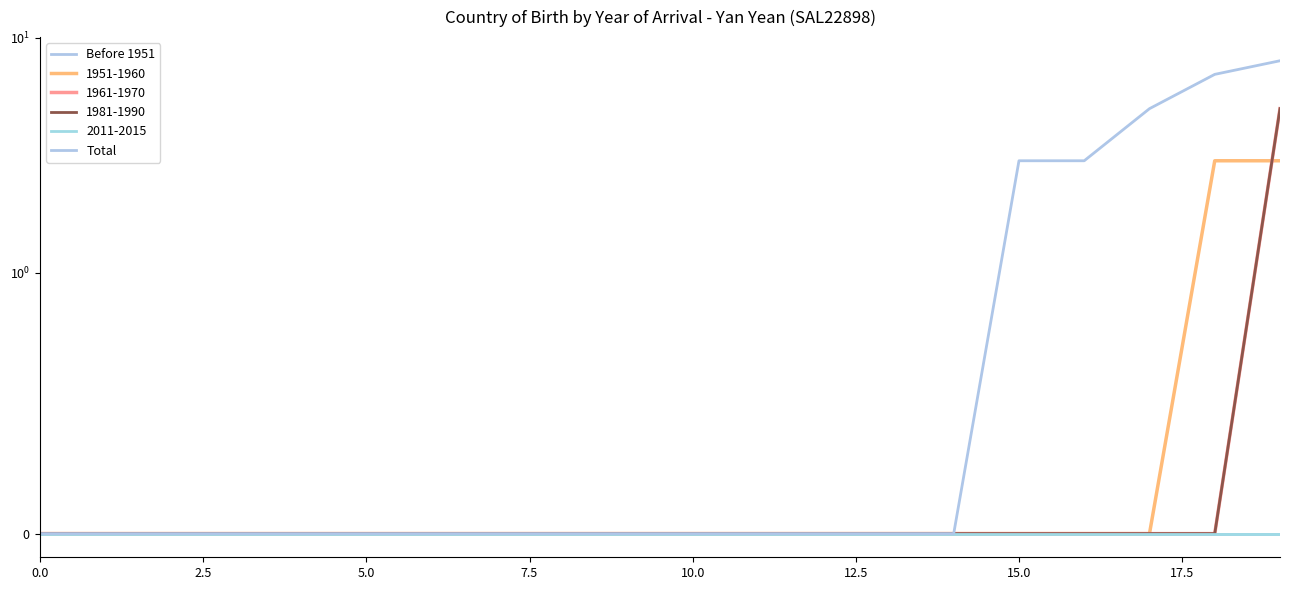

True or false: Before 1951 has more than 2 interior local peaks.

False